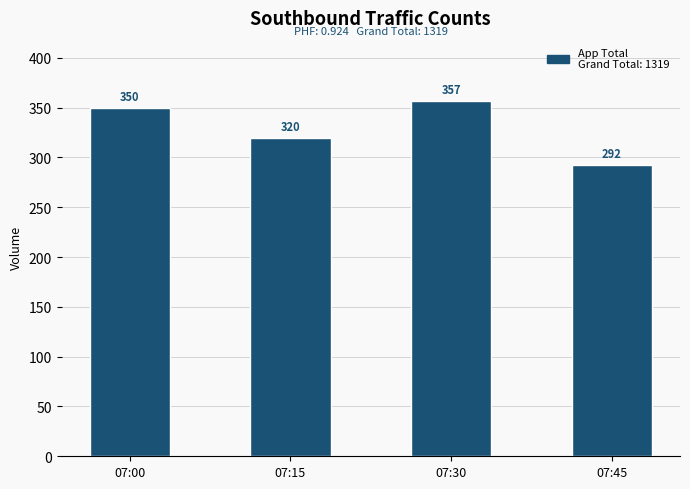

What is the value of the 1st bar from the left?

350